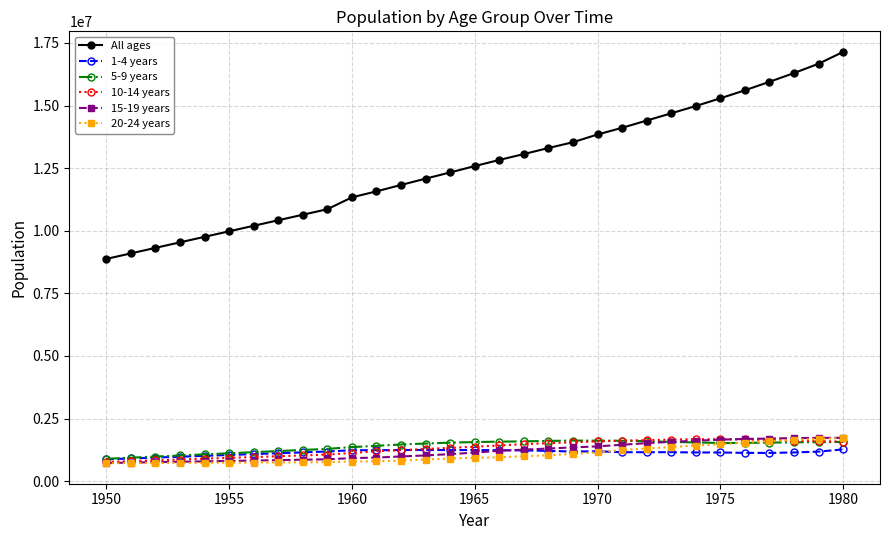

How many intersections are there between 5-9 years and 20-24 years?

1